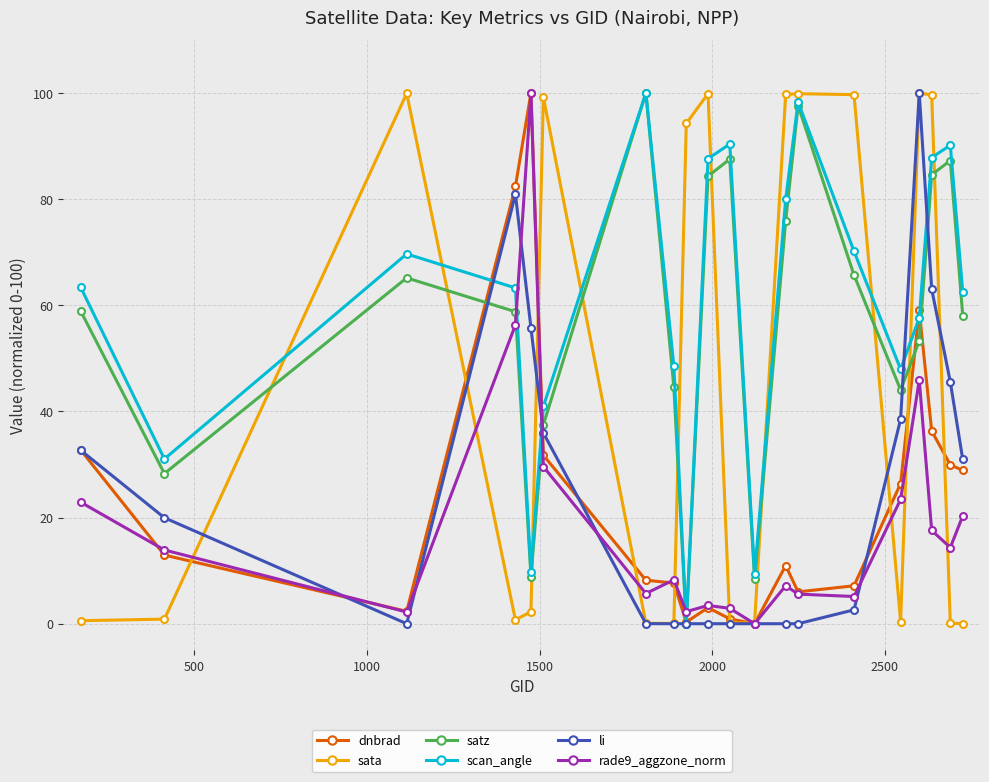

What is the maximum value for rade9_aggzone_norm?

100.0